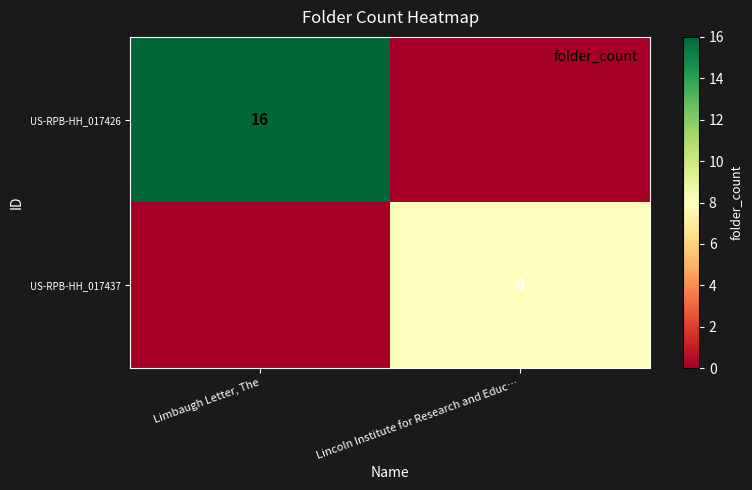

Is it true that US-RPB-HH_017437 equals 8 at Lincoln Institute for Research and Educ…?

True